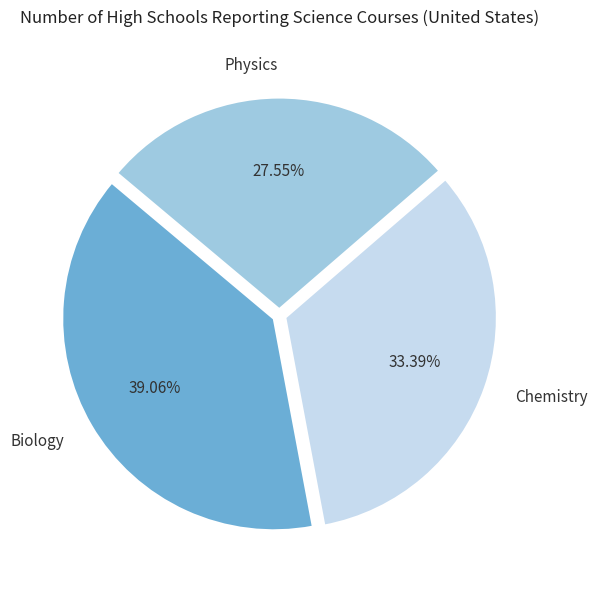

Which slice is the largest?

Biology